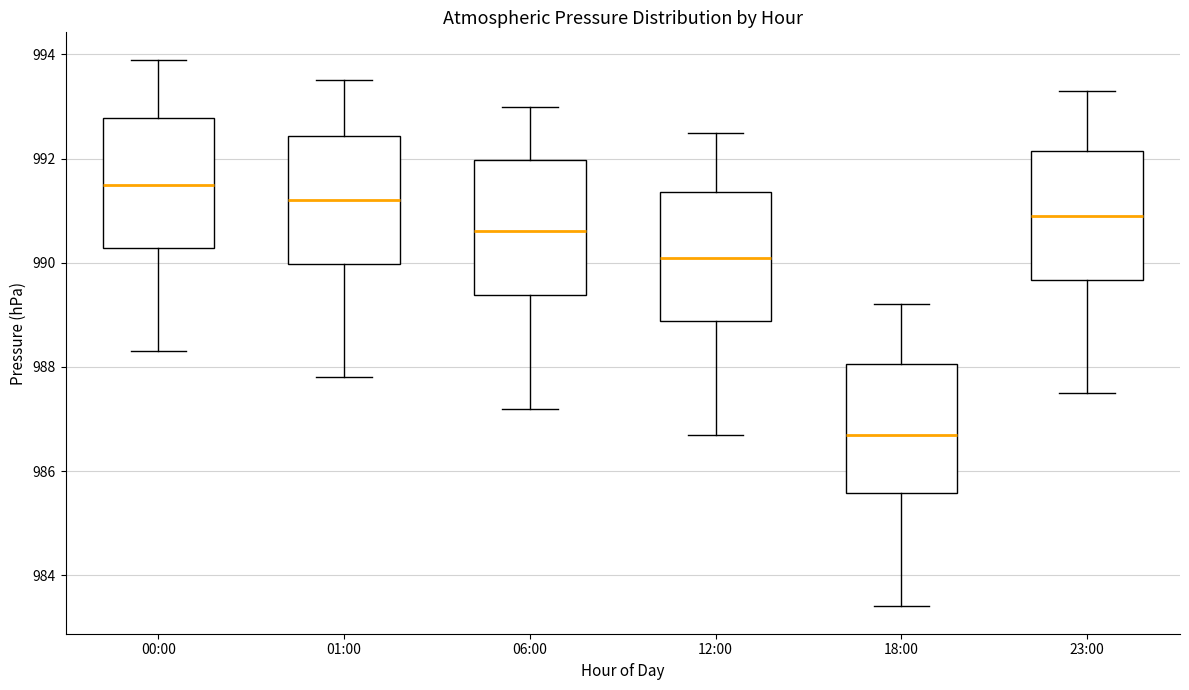

Reading left to right, transcribe this box plot: for each box, give where its median line is, the range the box spans, and where its two whiskers end, as read against the y-axis. The values are not printed on the chart, so give them approximately, as read against the axis.

00:00: median 991.6, box 990.2 to 992.8, whiskers 988.4 to 994.0
01:00: median 991.2, box 990.0 to 992.4, whiskers 987.8 to 993.6
06:00: median 990.6, box 989.4 to 992.0, whiskers 987.2 to 993.0
12:00: median 990.2, box 988.8 to 991.4, whiskers 986.8 to 992.6
18:00: median 986.8, box 985.6 to 988.0, whiskers 983.4 to 989.2
23:00: median 991.0, box 989.6 to 992.2, whiskers 987.6 to 993.4